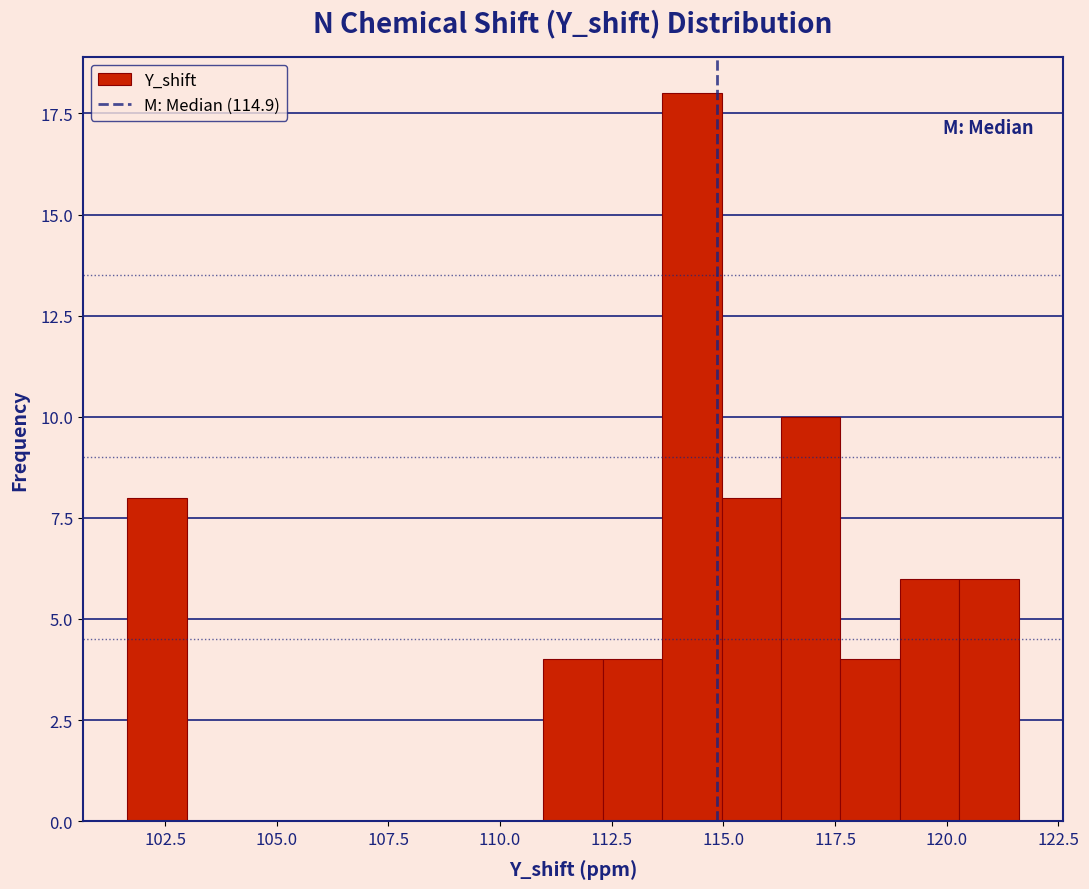

Read against the x-axis, roughly where is the centre of the tallest bar?

114.5